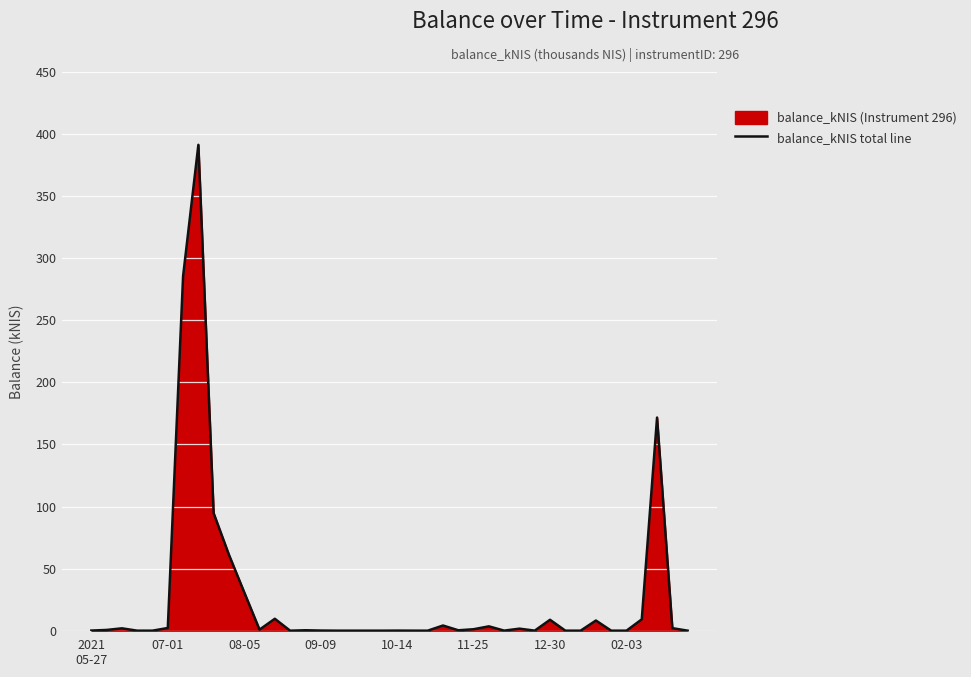

How many interior local peaks (higher than both neighbors) does the data have?

12